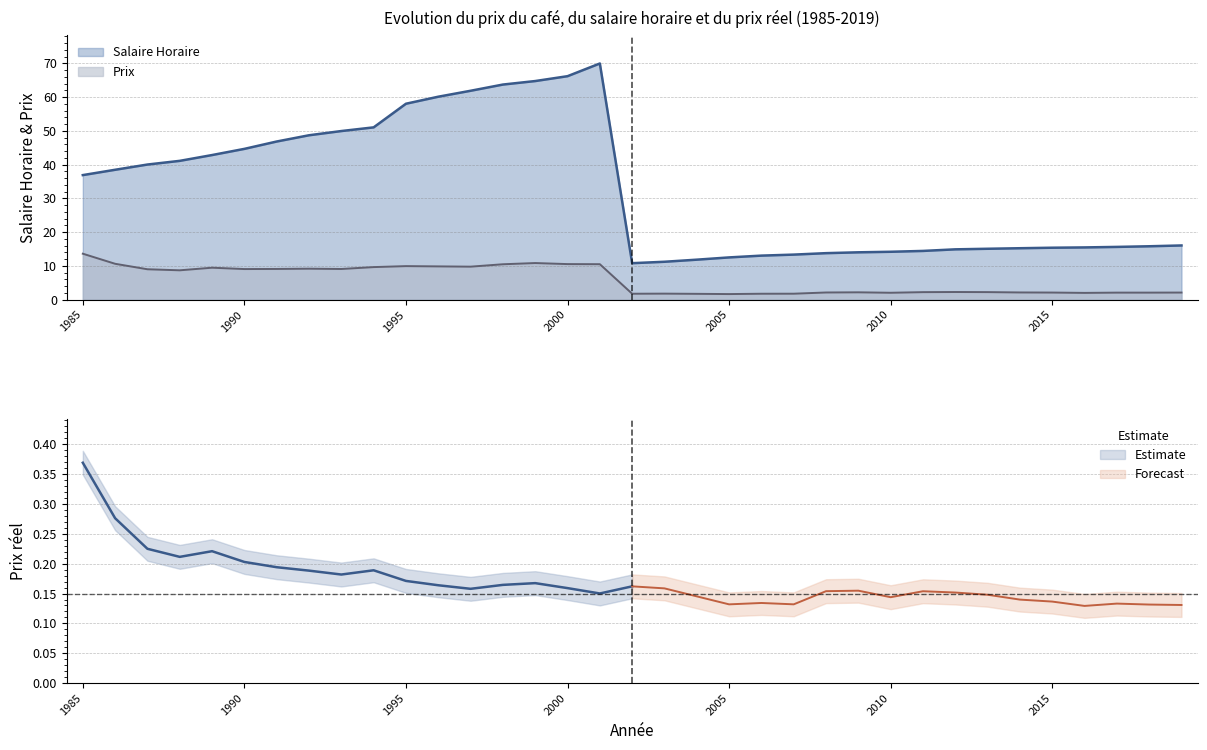

Where does the Salaire Horaire series first go above 16?

1985